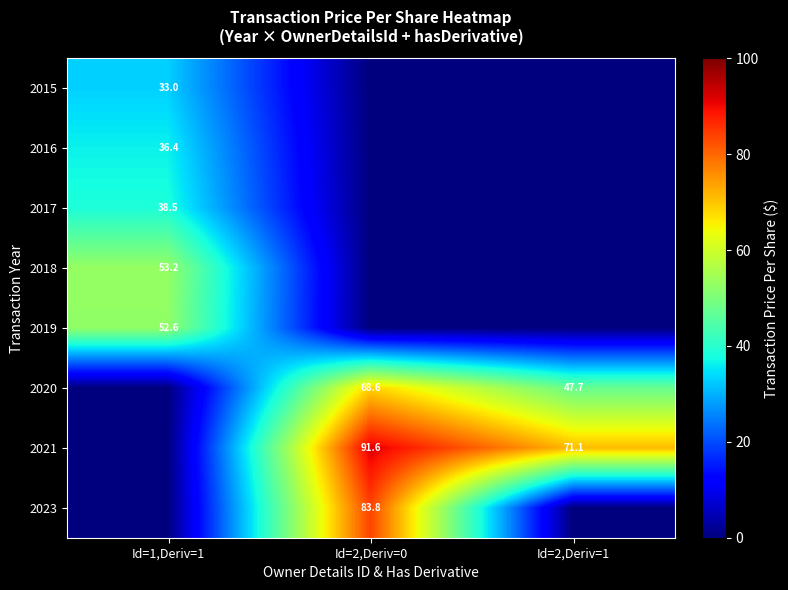

Which category has the lowest value across all series?

Id=2,Deriv=0